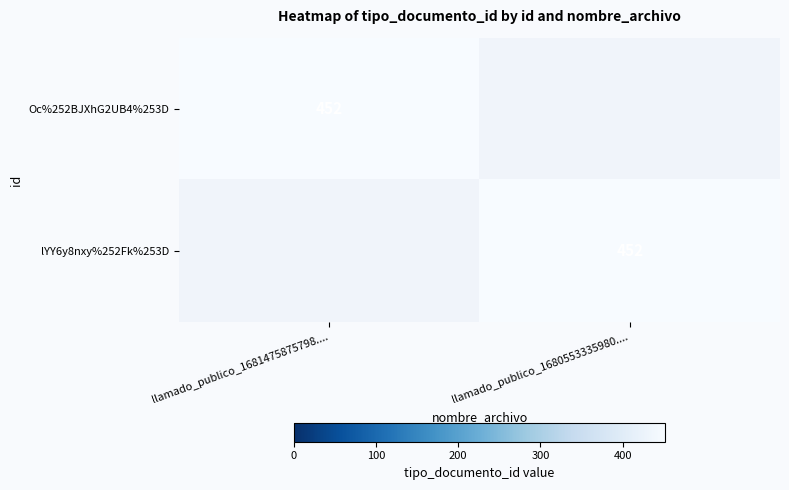

Is it true that Oc%252BJXhG2UB4%253D equals 452 at llamado_publico_1681475875798....?

True